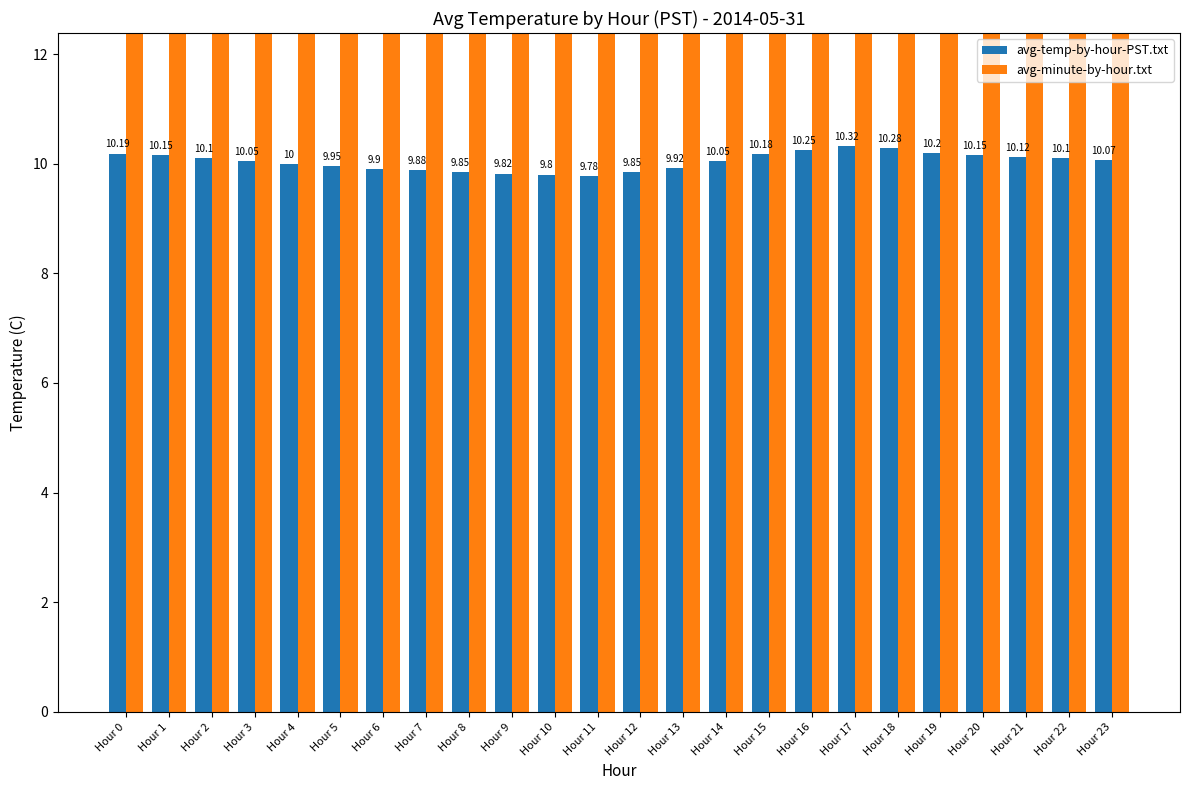

Reading left to right, transcribe all the data shown in this chart.

avg-temp-by-hour-PST.txt: Hour 0=10.2	Hour 1=10.2	Hour 2=10.1	Hour 3=10.1	Hour 4=10.0	Hour 5=9.9	Hour 6=9.9	Hour 7=9.9	Hour 8=9.8	Hour 9=9.8	Hour 10=9.8	Hour 11=9.8	Hour 12=9.8	Hour 13=9.9	Hour 14=10.1	Hour 15=10.2	Hour 16=10.2	Hour 17=10.3	Hour 18=10.3	Hour 19=10.2	Hour 20=10.2	Hour 21=10.1	Hour 22=10.1	Hour 23=10.1
avg-minute-by-hour.txt: Hour 0=19.5	Hour 1=19.5	Hour 2=19.5	Hour 3=19.5	Hour 4=19.5	Hour 5=19.5	Hour 6=19.5	Hour 7=19.5	Hour 8=19.5	Hour 9=19.5	Hour 10=19.5	Hour 11=19.5	Hour 12=19.5	Hour 13=19.5	Hour 14=19.5	Hour 15=19.5	Hour 16=19.5	Hour 17=19.5	Hour 18=19.5	Hour 19=19.5	Hour 20=19.5	Hour 21=19.5	Hour 22=19.5	Hour 23=19.5